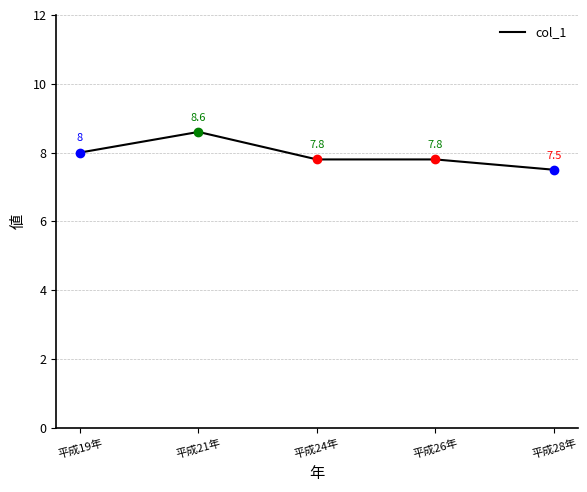

True or false: the data shows 10.8 at 平成28年.

False